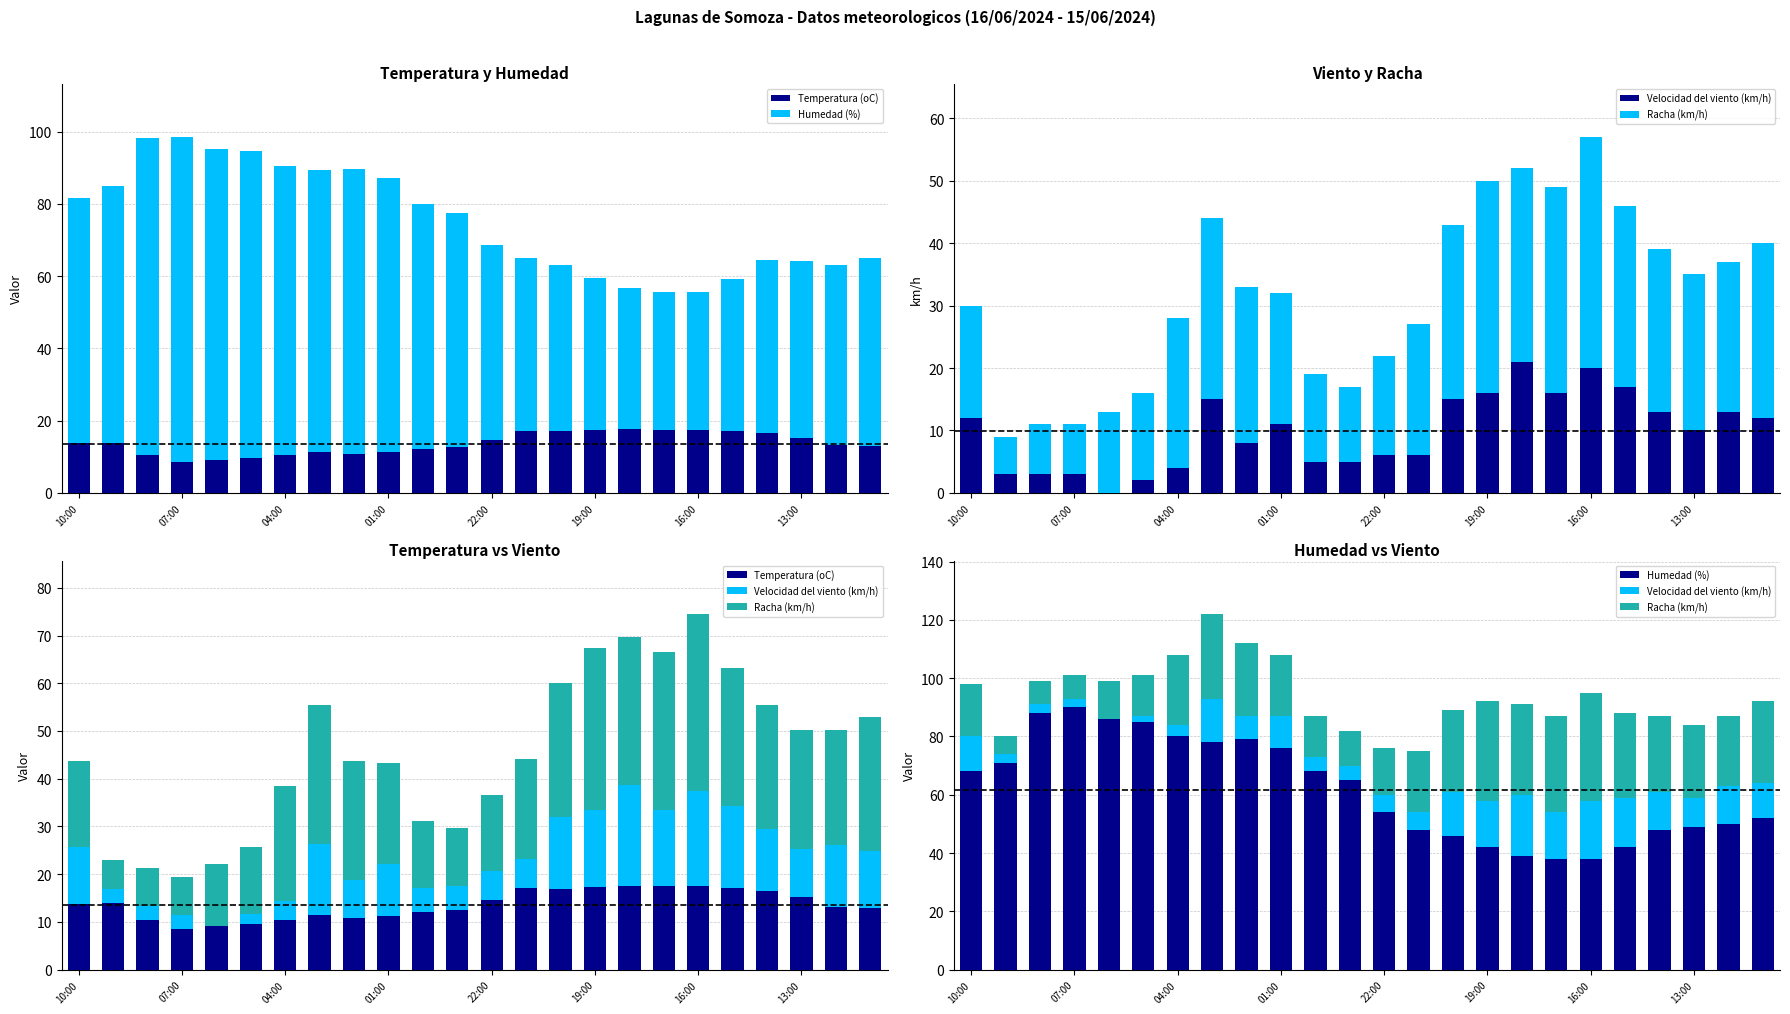

What is the value of the Temperatura (oC) bar at the 19th from the left?

17.5